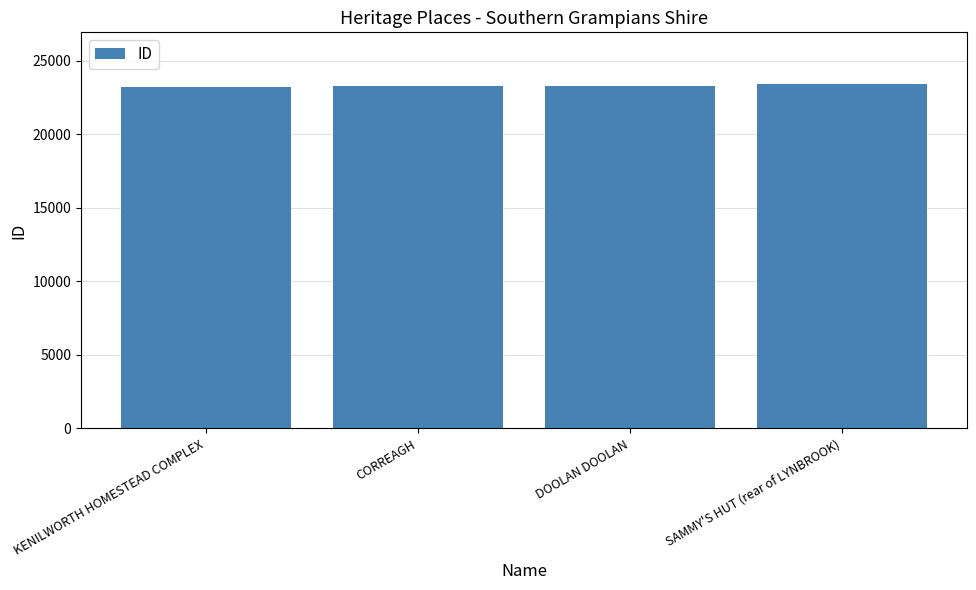

What value does the data have at KENILWORTH HOMESTEAD COMPLEX?

23210